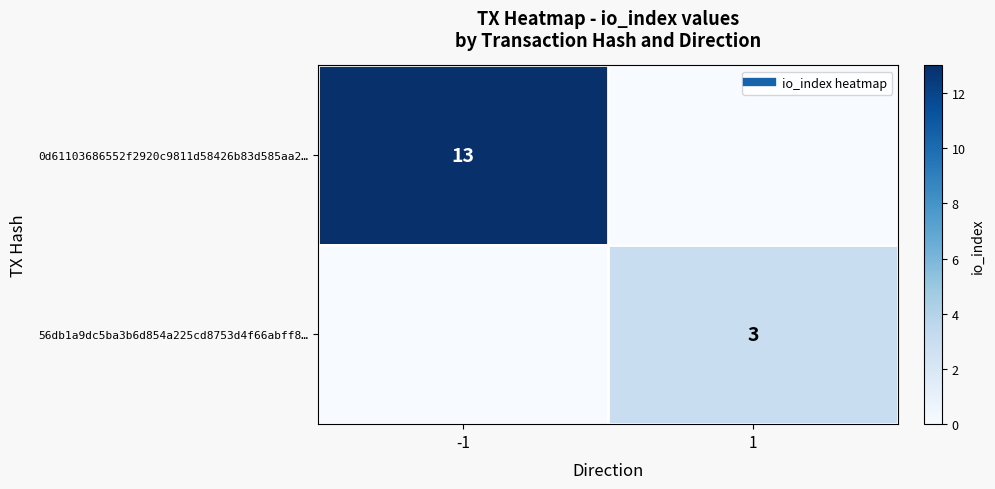

What is the sum of the 56db1a9dc5ba3b6d854a225cd8753d4f66abff8… values at 1 and -1?

3